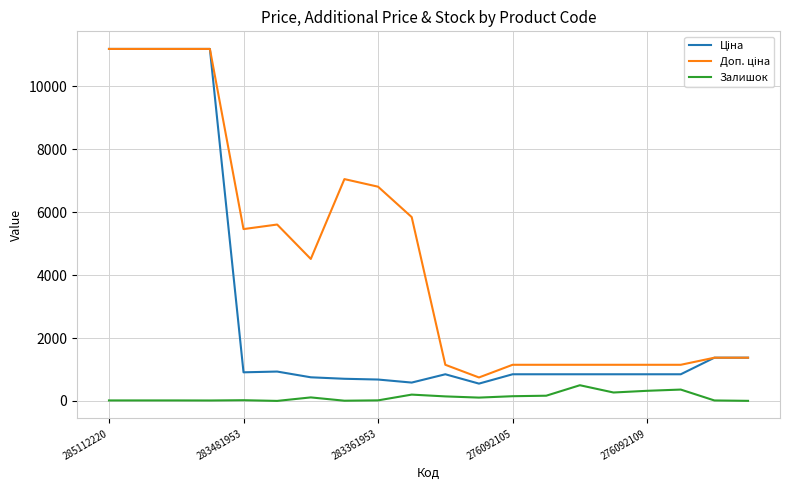

What is the maximum value shown in the chart?

11188.2